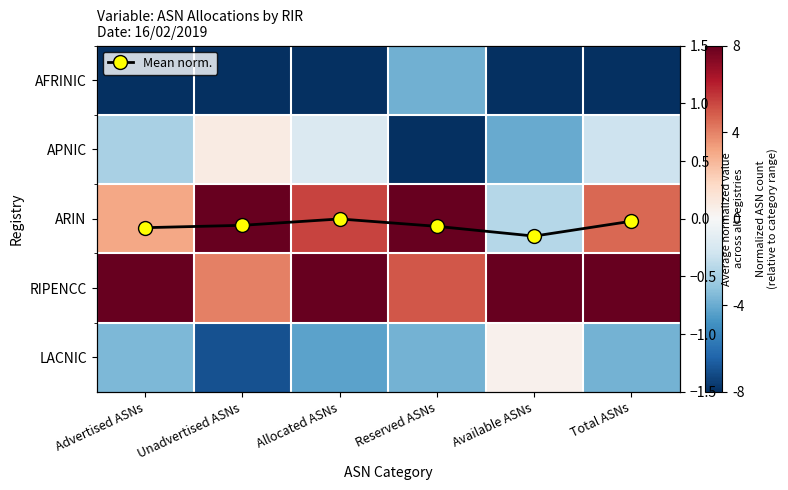

At which label does Mean norm. reach its minimum?

Available ASNs